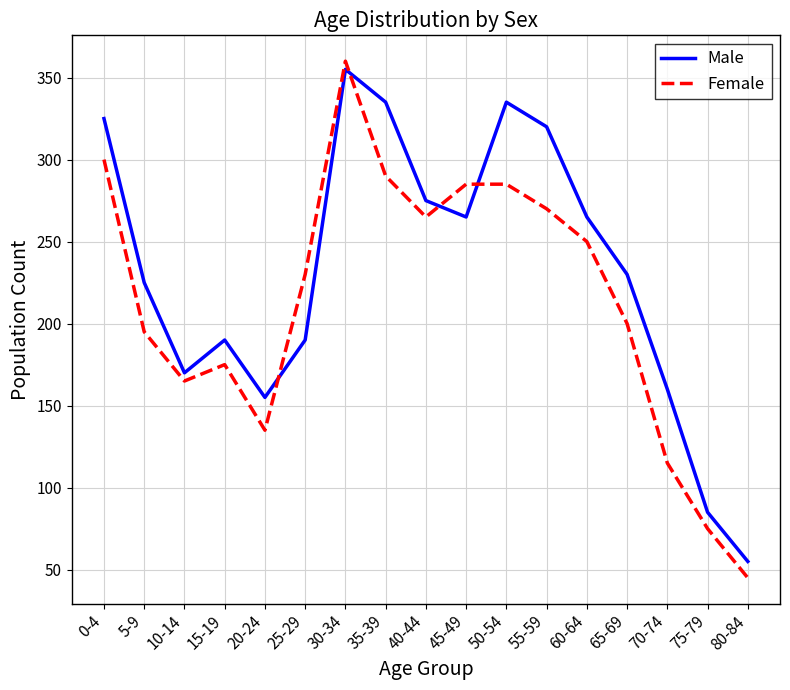

What position from the right is 50-54?

7